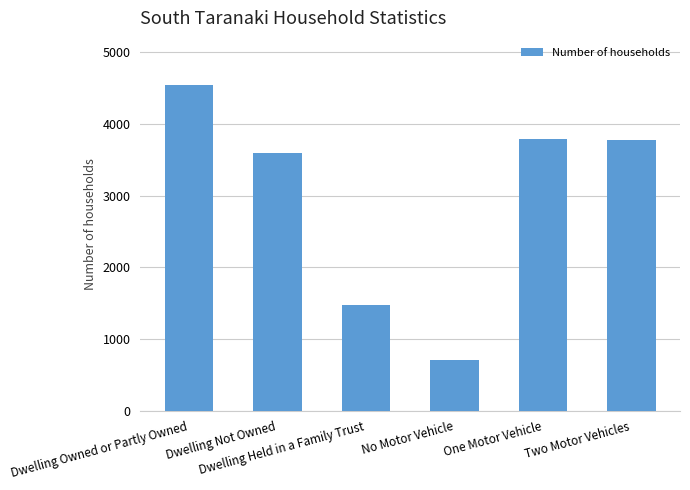

The chart shows a value of 5903 at One Motor Vehicle. True or false?

False